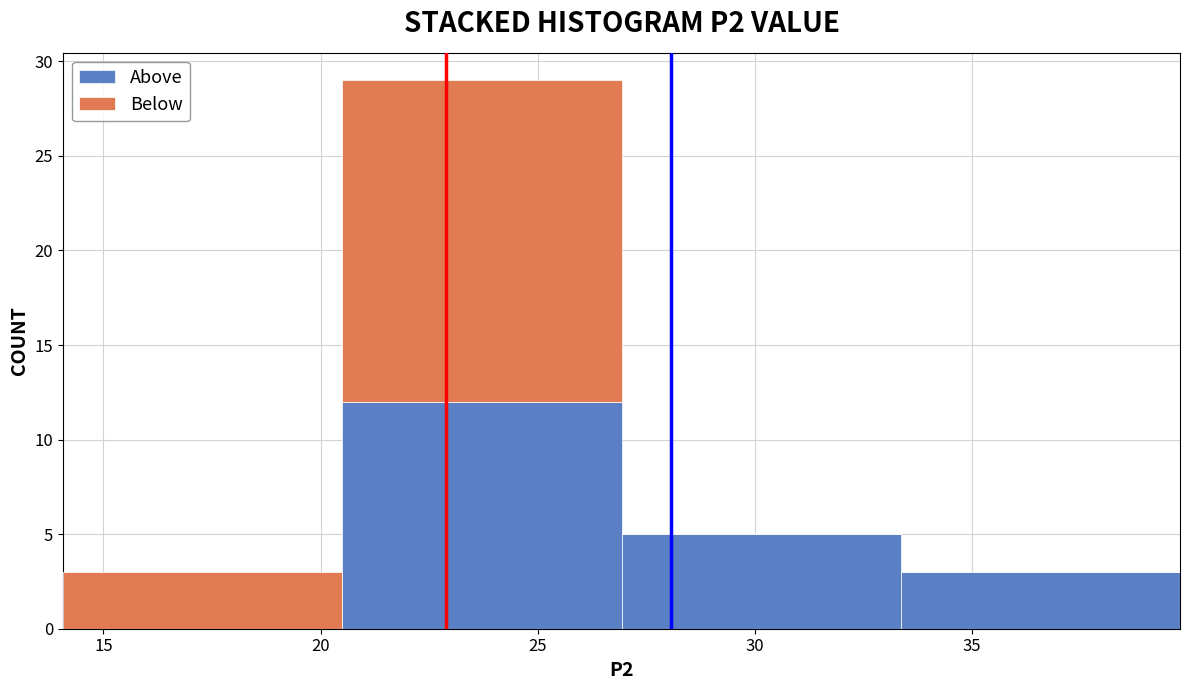

Reading left to right, list every stacked bar in this chart as the range it spans on the x-axis followed by its total height. Neither the bar edges nor the heights are printed on the chart, so give them approximately, as read against the axes.

14.0 to 20.5: 3
20.5 to 27.0: 29
27.0 to 33.5: 5
33.5 to 40.0: 3